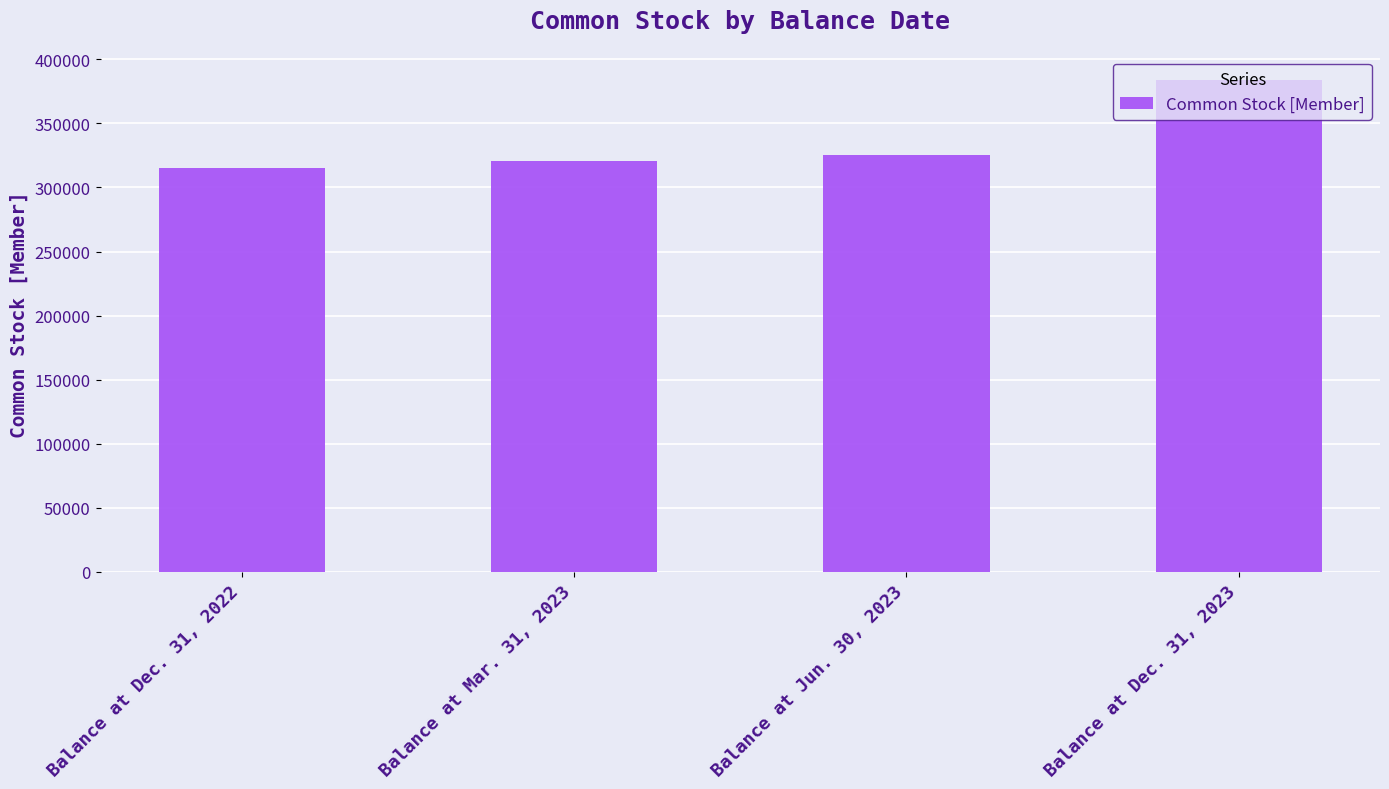

Read the value at Balance at Dec. 31, 2023, to the nearest 100.

383600